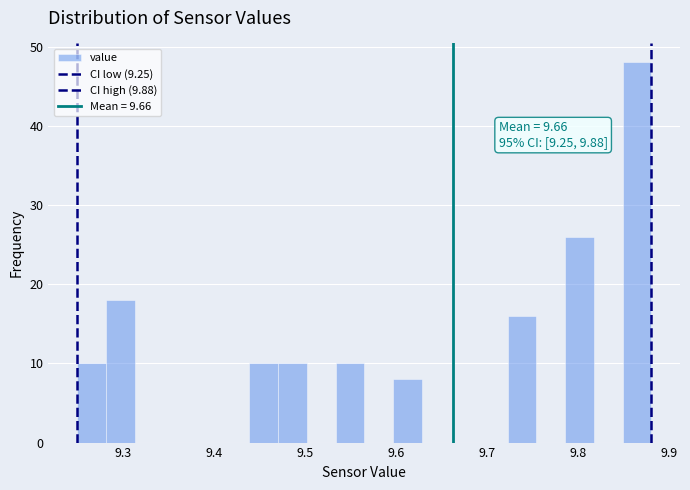

Read against the x-axis, roughly where is the centre of the tallest bar?

9.86